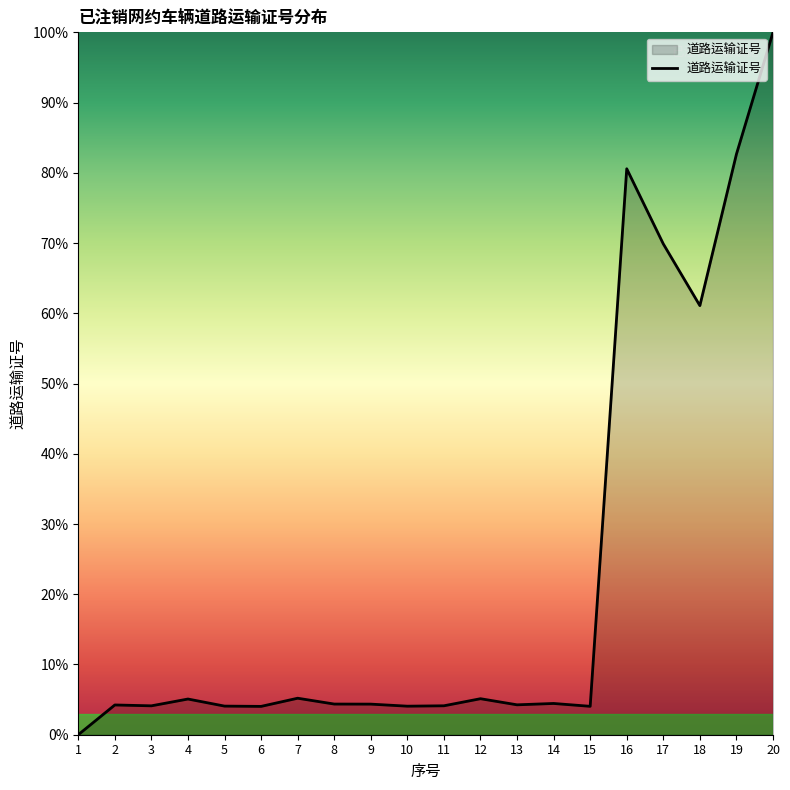

What is the difference between the maximum and minimum values?

100.0